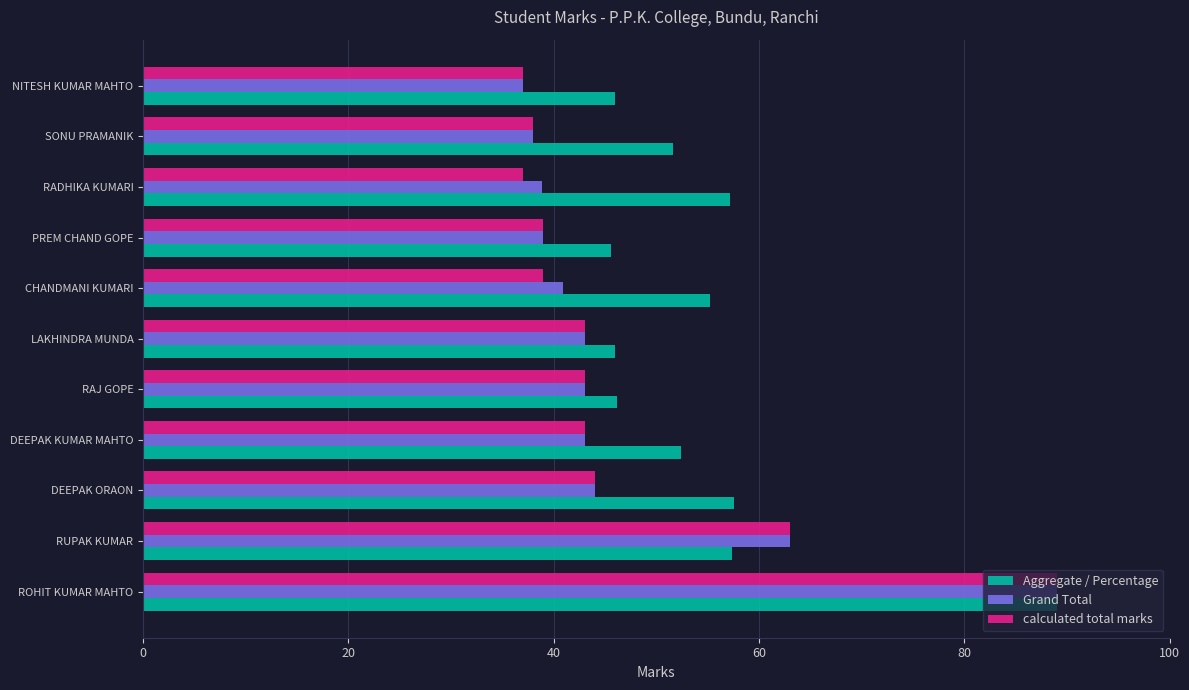

The value of Aggregate / Percentage at RADHIKA KUMARI is 97.9. True or false?

False